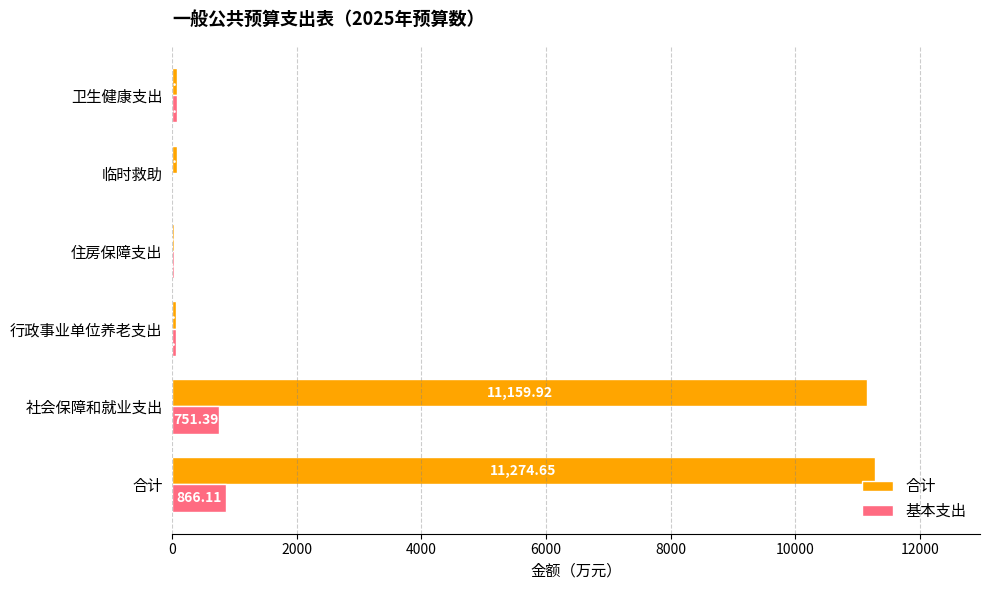

What is the sum of the 基本支出 values at 社会保障和就业支出 and 住房保障支出?

785.4